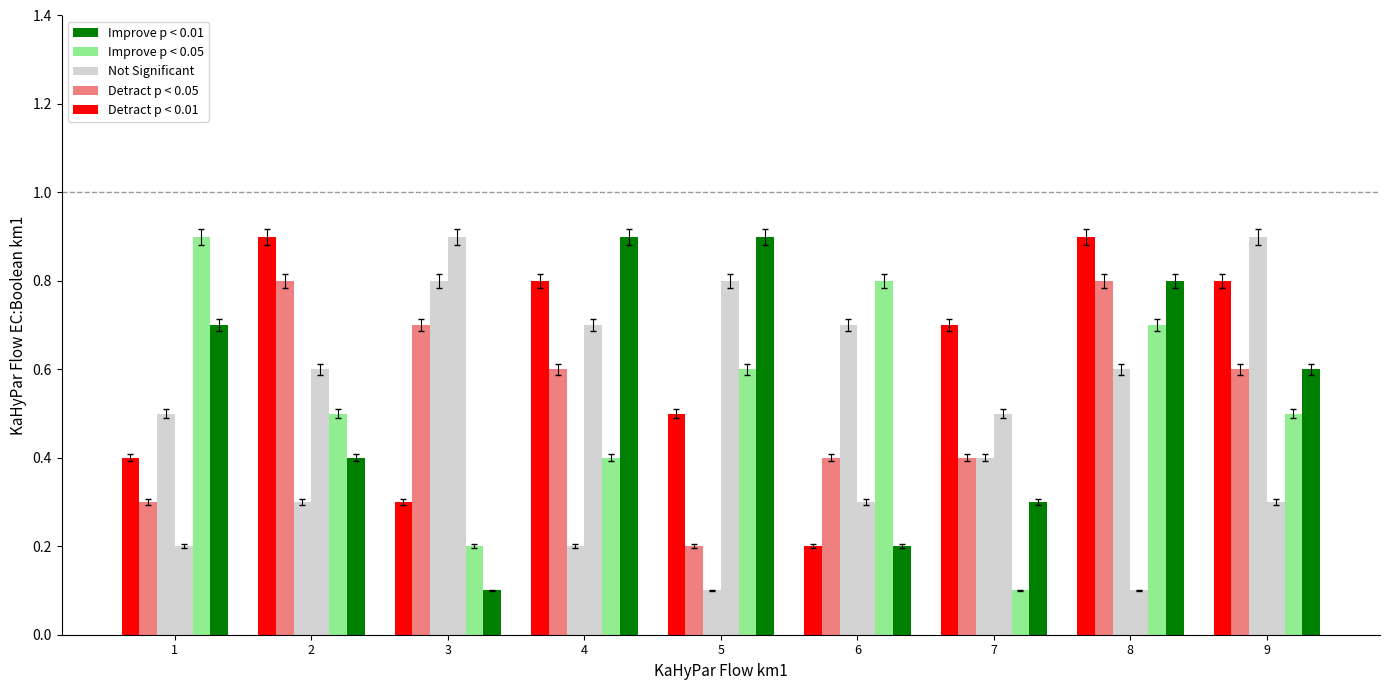

Does the chart contain any negative values?

No